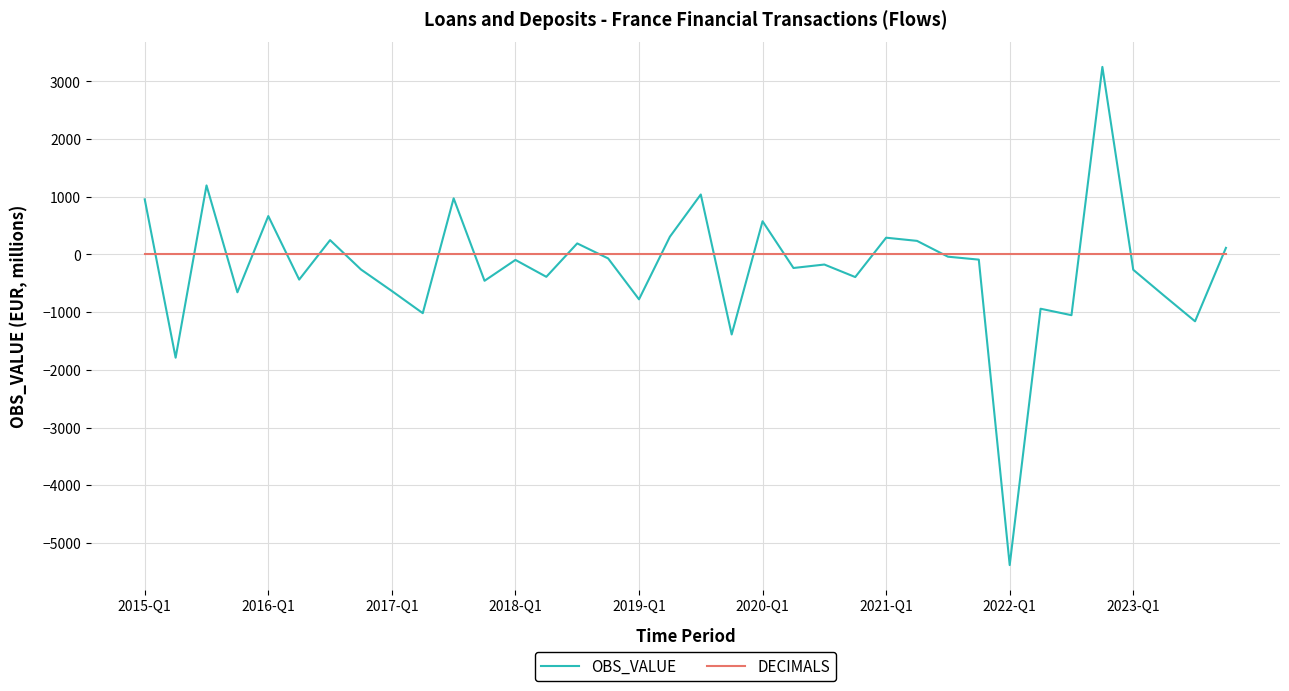

Does the chart display data point markers on the line(s)?

No